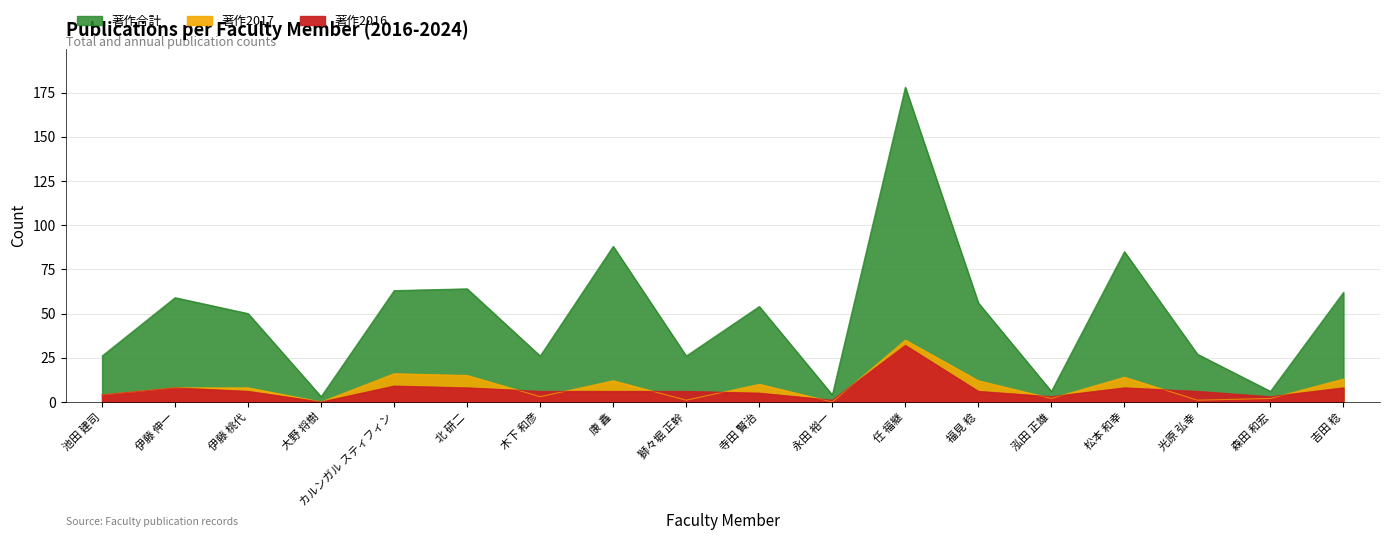

What is the average value of the 著作2017 series?

9